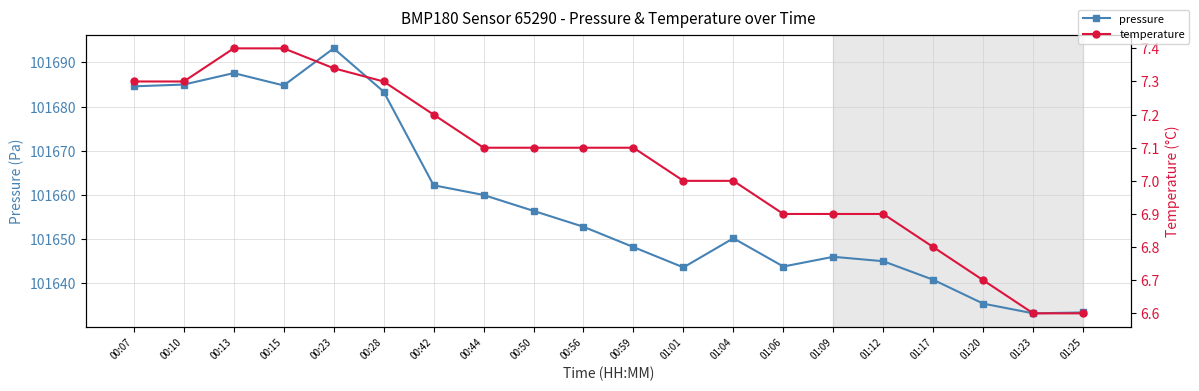

What value does the temperature series have at 01:06?

6.9